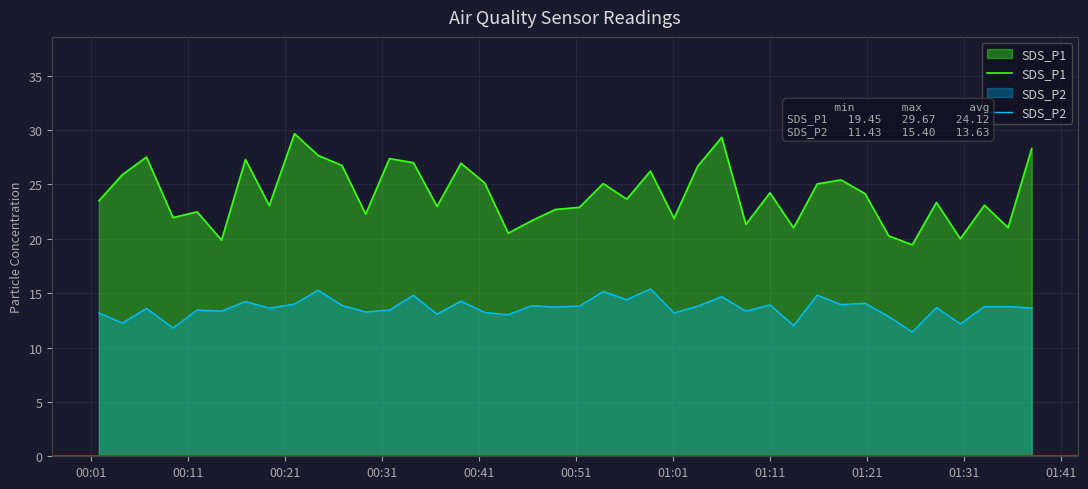

What is the minimum value shown in the chart?

11.4